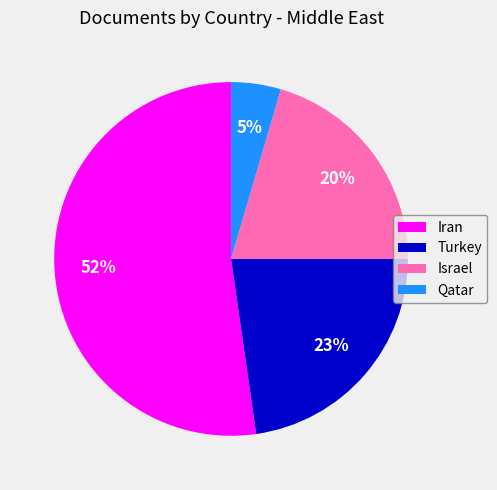

Do Turkey and Qatar together represent more than half of the pie?

No